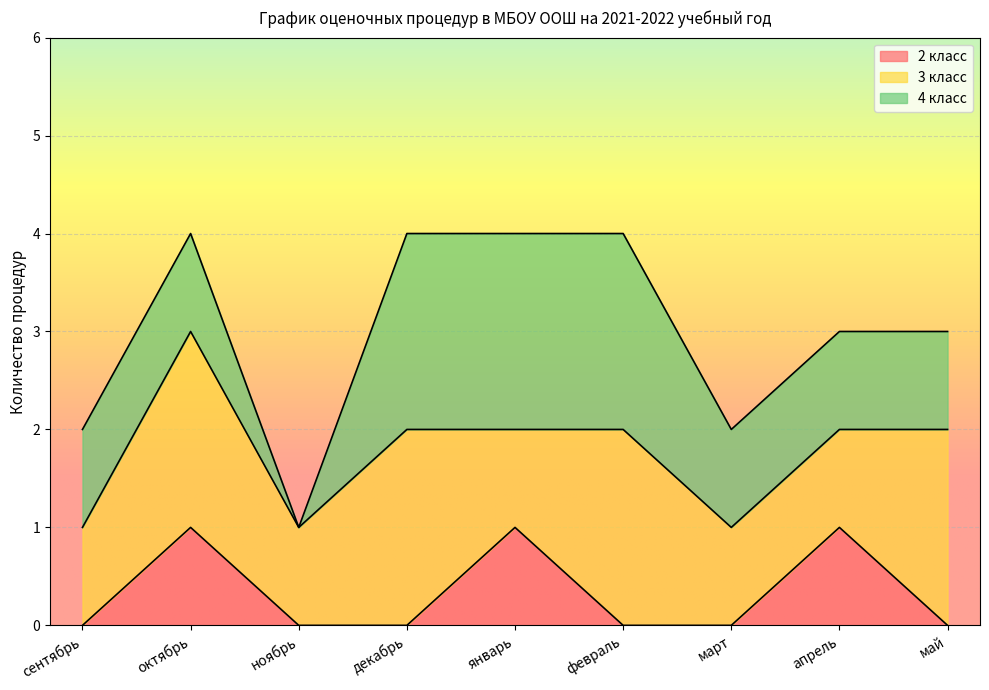

At which category does 4 класс reach its first local valley?

ноябрь